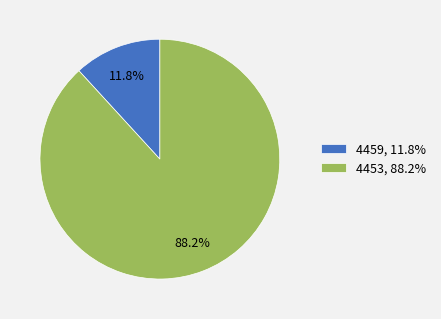

Rank the categories by value from highest to lowest.

4453, 4459